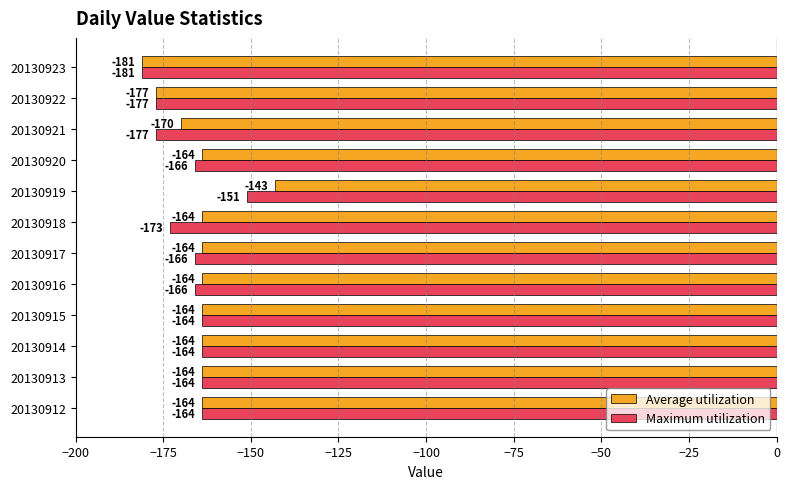

What is the difference between the maximum and second lowest values in the Maximum utilization series?

26